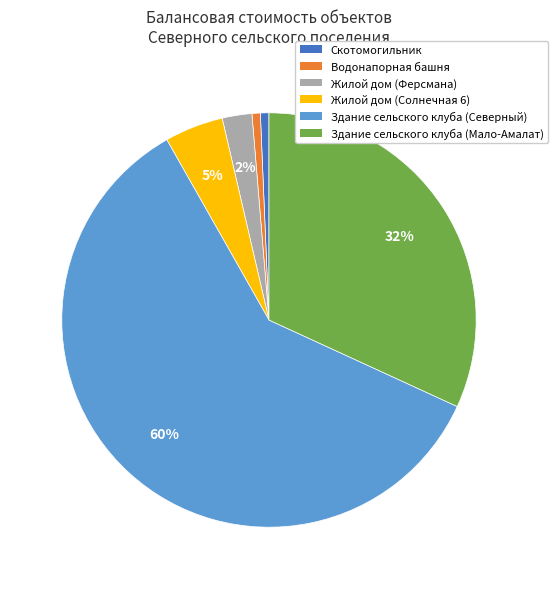

Approximately how many times larger is the value at Жилой дом (Солнечная 6) compared to Здание сельского клуба (Северный)?

0.1